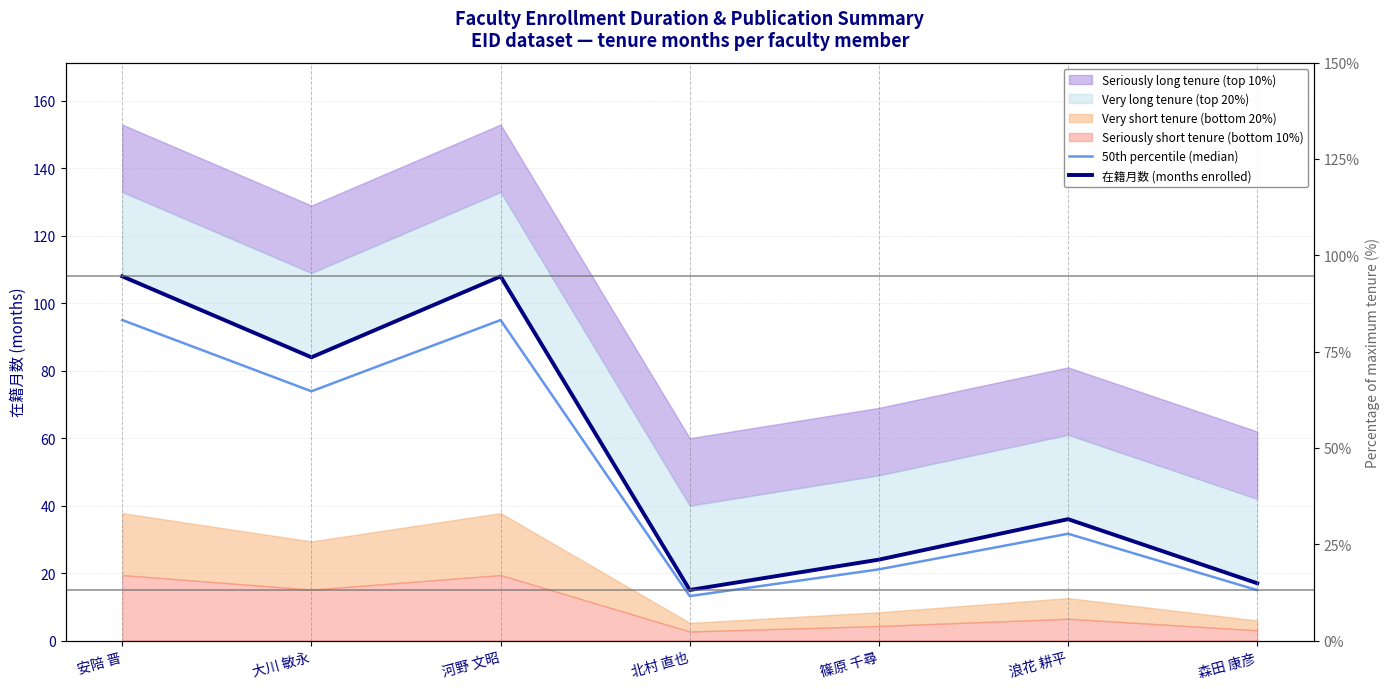

Rank the categories by 50th percentile (median) value from lowest to highest.

北村 直也, 森田 康彦, 篠原 千尋, 浪花 耕平, 大川 敏永, 安陪 晋, 河野 文昭